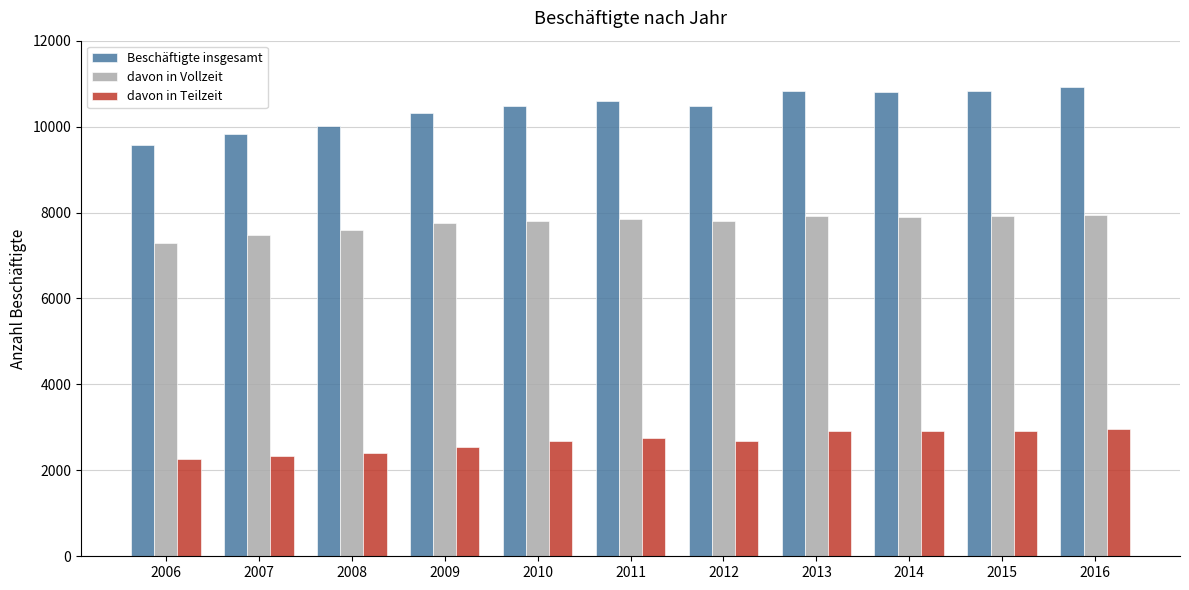

What is the value of the davon in Teilzeit bar at the 2nd from the left?

2338